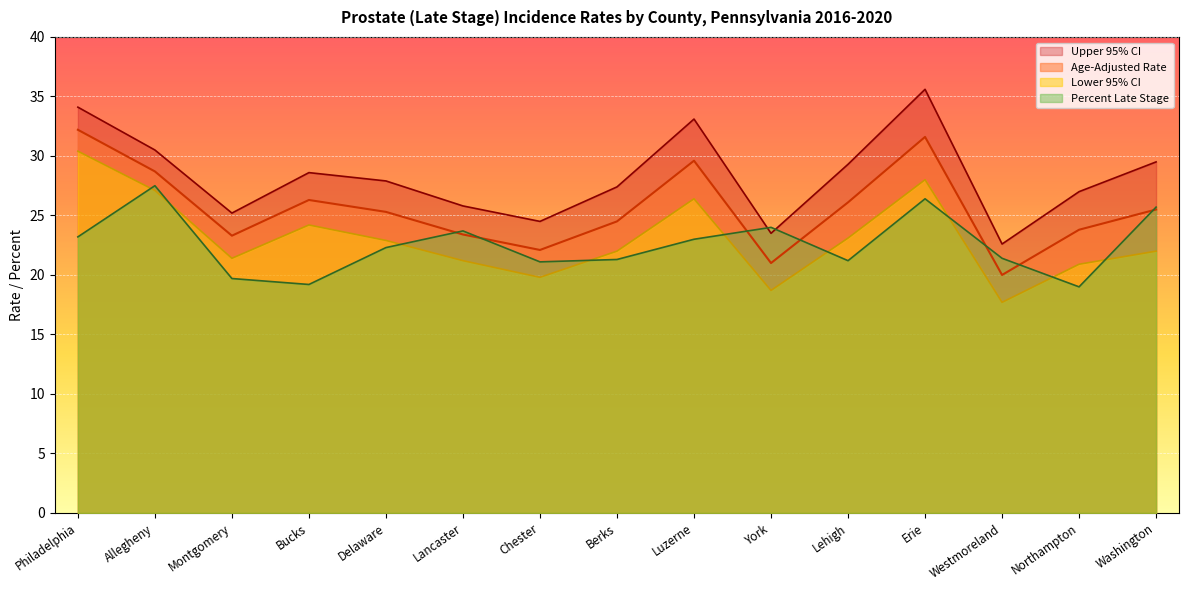

Where is Percent Late Stage nearest to the value 23?

Luzerne